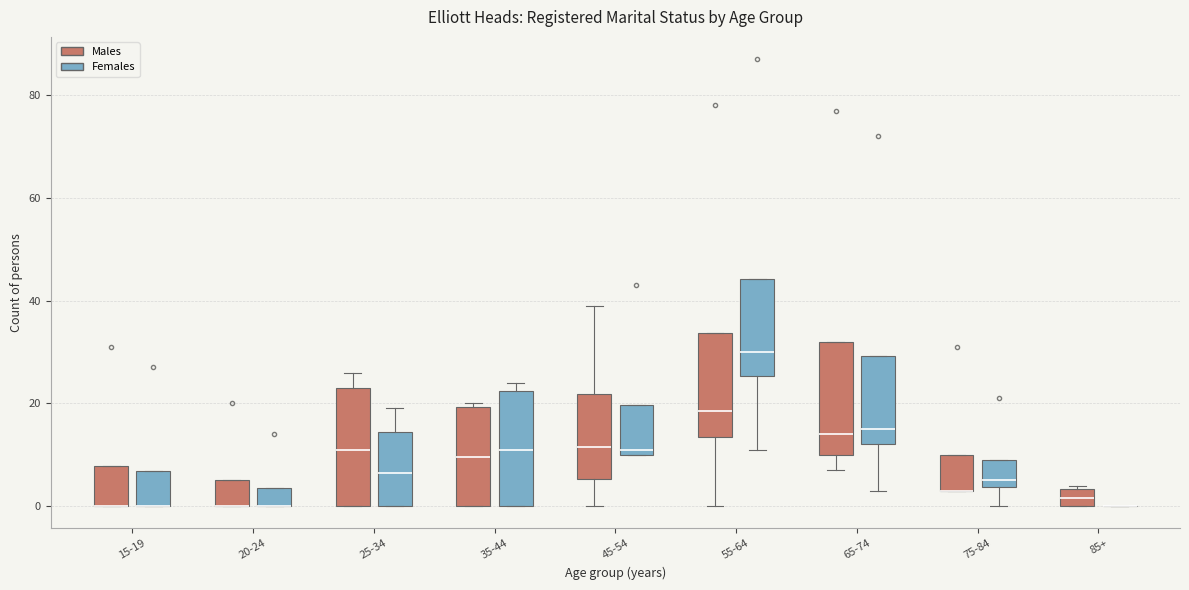

Reading left to right, read every box against the y-axis: the position of its median line, the range the box covers, and the ends of its whiskers. The values are not printed on the chart, so give them approximately, as read against the axis.

15-19 (Males): median 0 (drawn on the box's lower edge), box 0 to 8, whiskers 0 to 8
15-19 (Females): median 0 (drawn on the box's lower edge), box 0 to 6, whiskers 0 to 6
20-24 (Males): median 0 (drawn on the box's lower edge), box 0 to 6, whiskers 0 to 6
20-24 (Females): median 0 (drawn on the box's lower edge), box 0 to 4, whiskers 0 to 4
25-34 (Males): median 12, box 0 to 24, whiskers 0 to 26
25-34 (Females): median 6, box 0 to 14, whiskers 0 to 20
35-44 (Males): median 10, box 0 to 20, whiskers 0 to 20 (just above the box's upper edge)
35-44 (Females): median 12, box 0 to 22, whiskers 0 to 24
45-54 (Males): median 12, box 6 to 22, whiskers 0 to 40
45-54 (Females): median 12, box 10 to 20, whiskers 10 to 20
55-64 (Males): median 18, box 14 to 34, whiskers 0 to 34
55-64 (Females): median 30, box 26 to 44, whiskers 12 to 44
65-74 (Males): median 14, box 10 to 32, whiskers 8 to 32
65-74 (Females): median 16, box 12 to 30, whiskers 4 to 30
75-84 (Males): median 4 (drawn on the box's lower edge), box 4 to 10, whiskers 4 to 10
75-84 (Females): median 6, box 4 to 10, whiskers 0 to 10
85+ (Males): median 2, box 0 to 4, whiskers 0 to 4 (just above the box's upper edge)
85+ (Females): box collapsed to a line at 0, whiskers 0 to 0